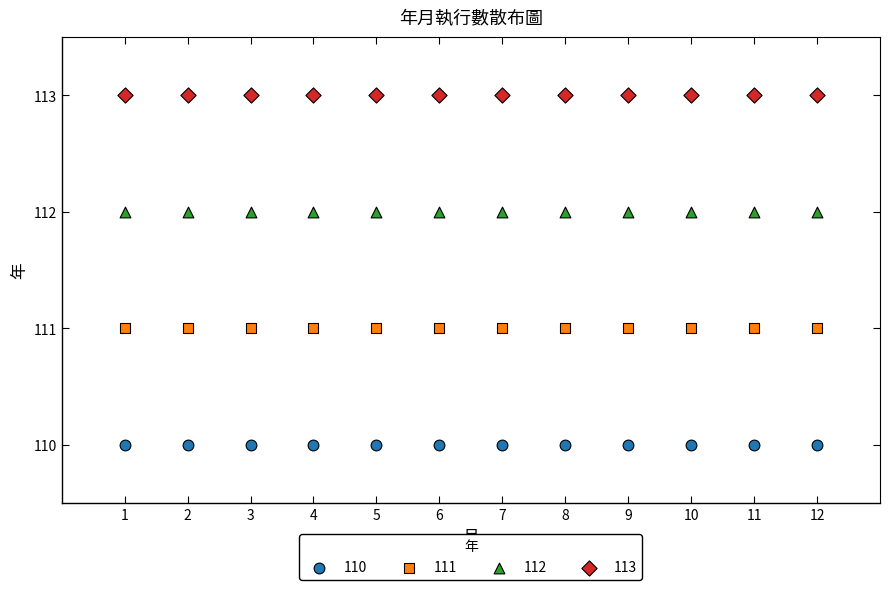

What are all the series names shown in the legend?

110, 111, 112, 113